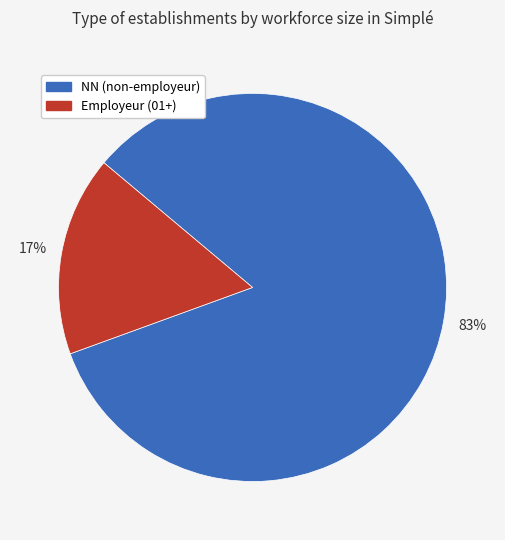

Is there a majority slice in this chart?

Yes